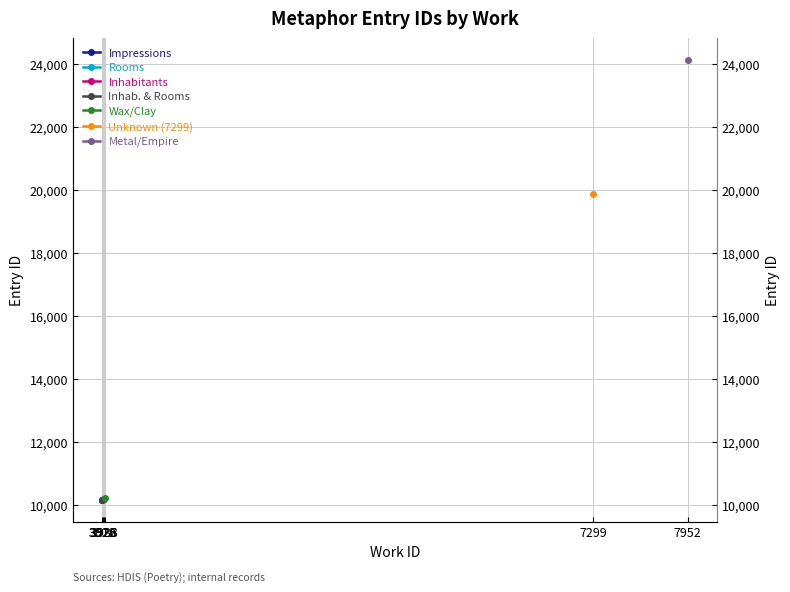

Is it true that Rooms equals 2805 at 3916?

False